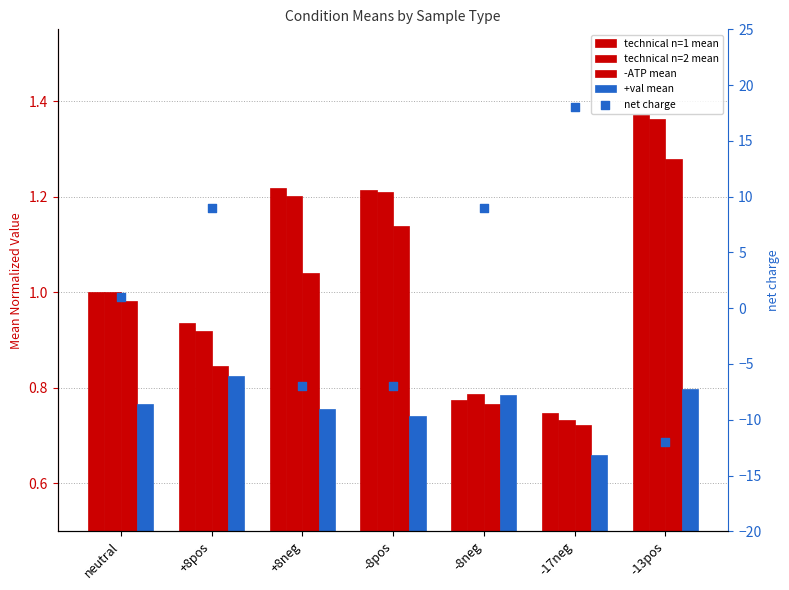

What is the total value across all series at +8neg?

-2.8